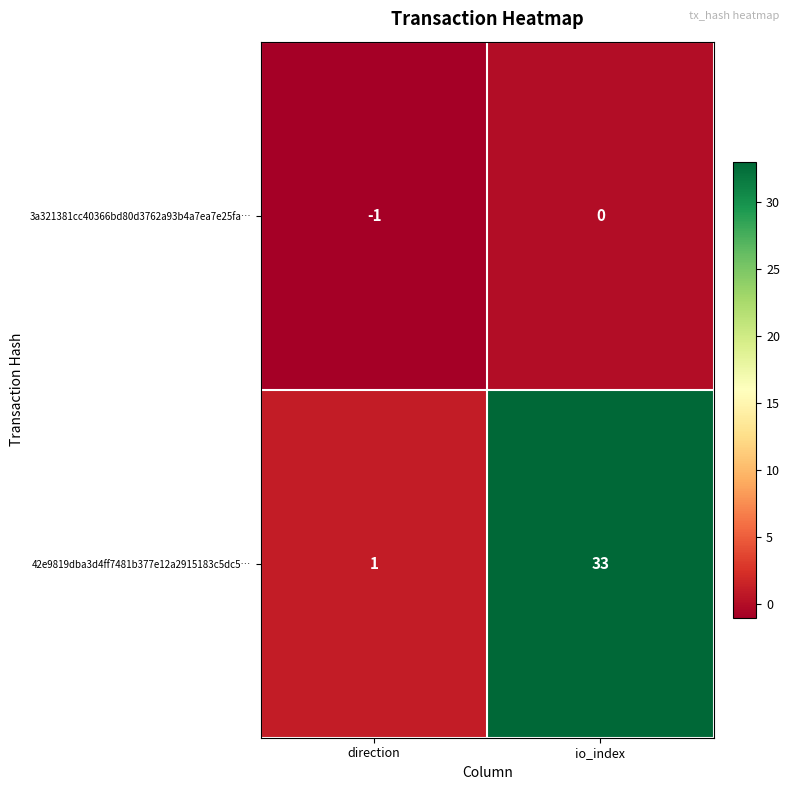

Rank the series by their maximum value, from highest to lowest.

42e9819dba3d4ff7481b377e12a2915183c5dc5…, 3a321381cc40366bd80d3762a93b4a7ea7e25fa…